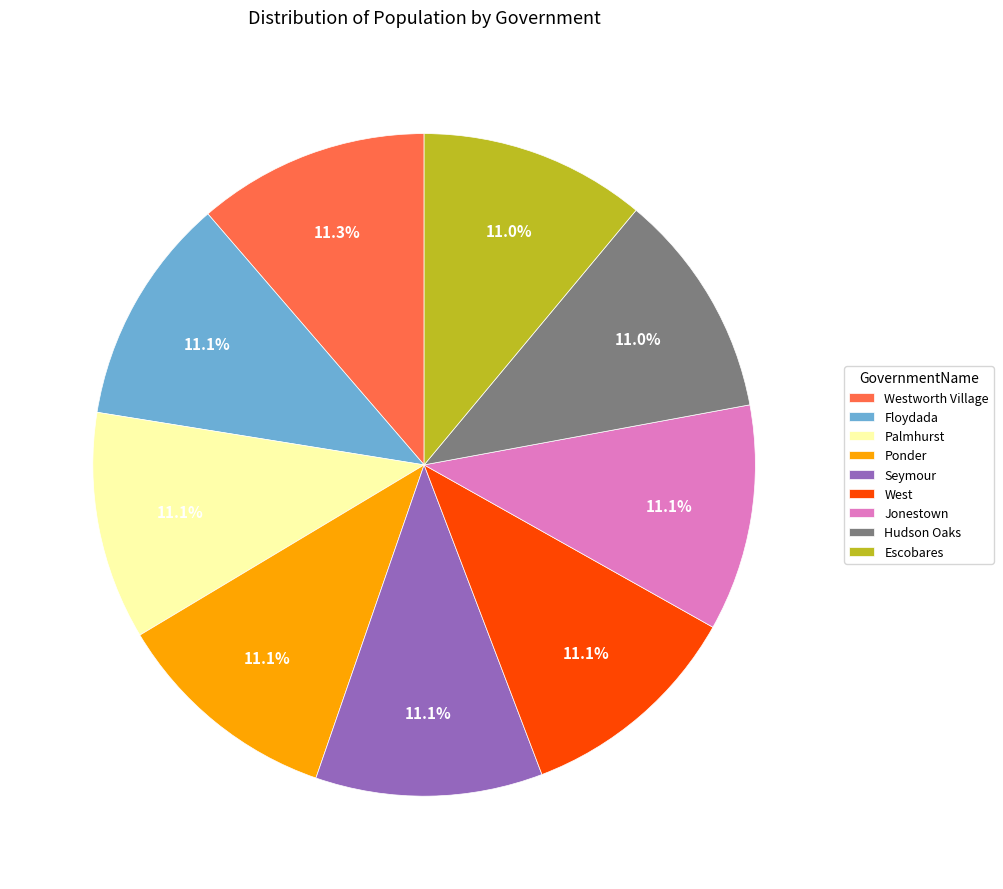

The Palmhurst slice represents 11% of the pie. True or false?

True